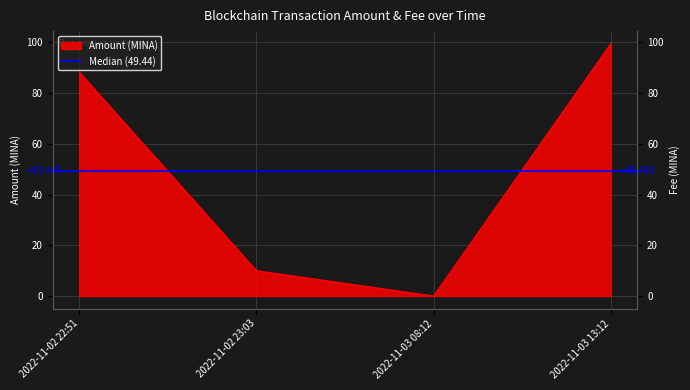

What is the difference between the maximum and minimum values?

99.5